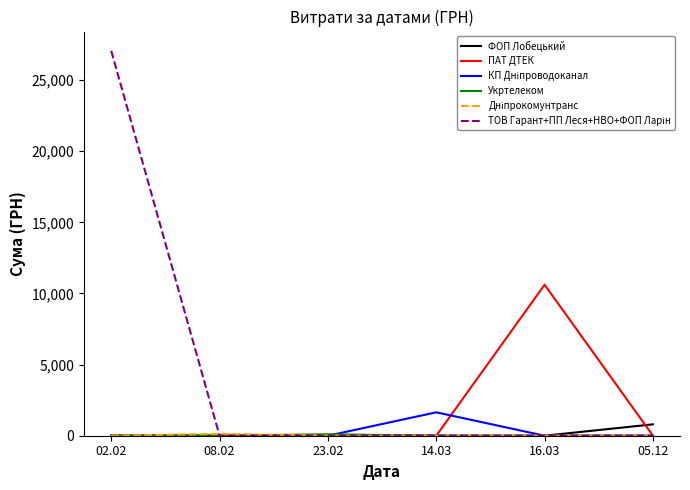

At which category is the sum across all series the highest?

02.02